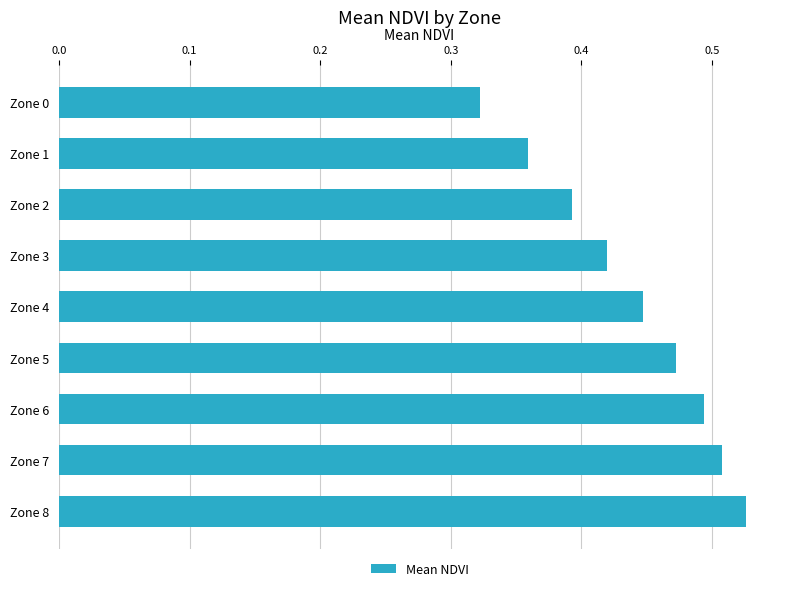

What is the sum of the values at Zone 7 and Zone 1?

0.9